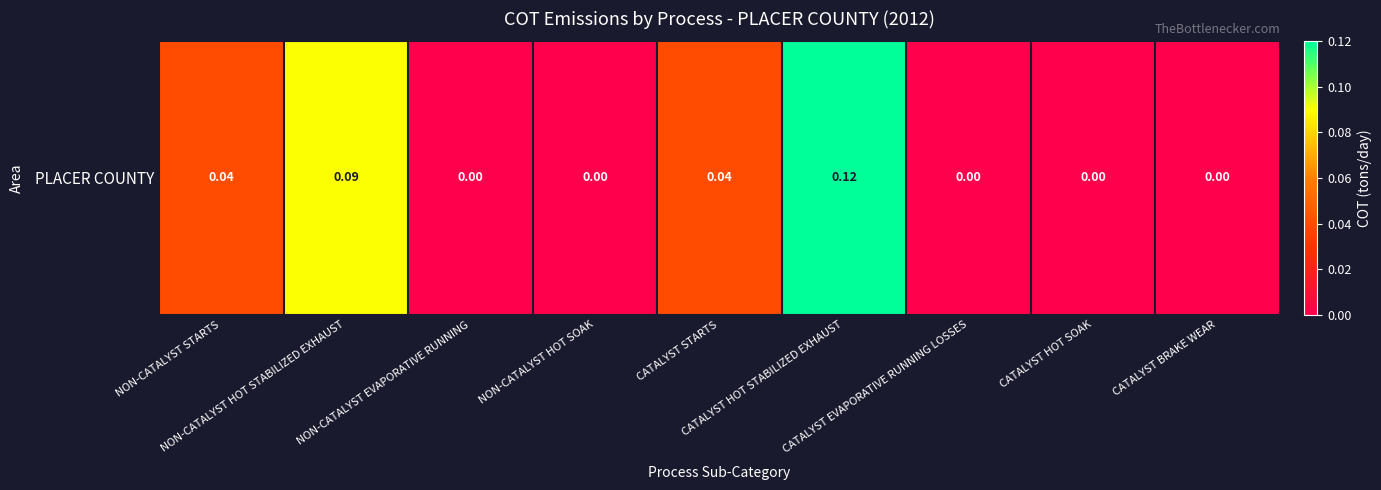

Reading right to left, what are all the values shown in this chart?

0.0	0.0	0.0	0.1	0.0	0.0	0.0	0.1	0.0